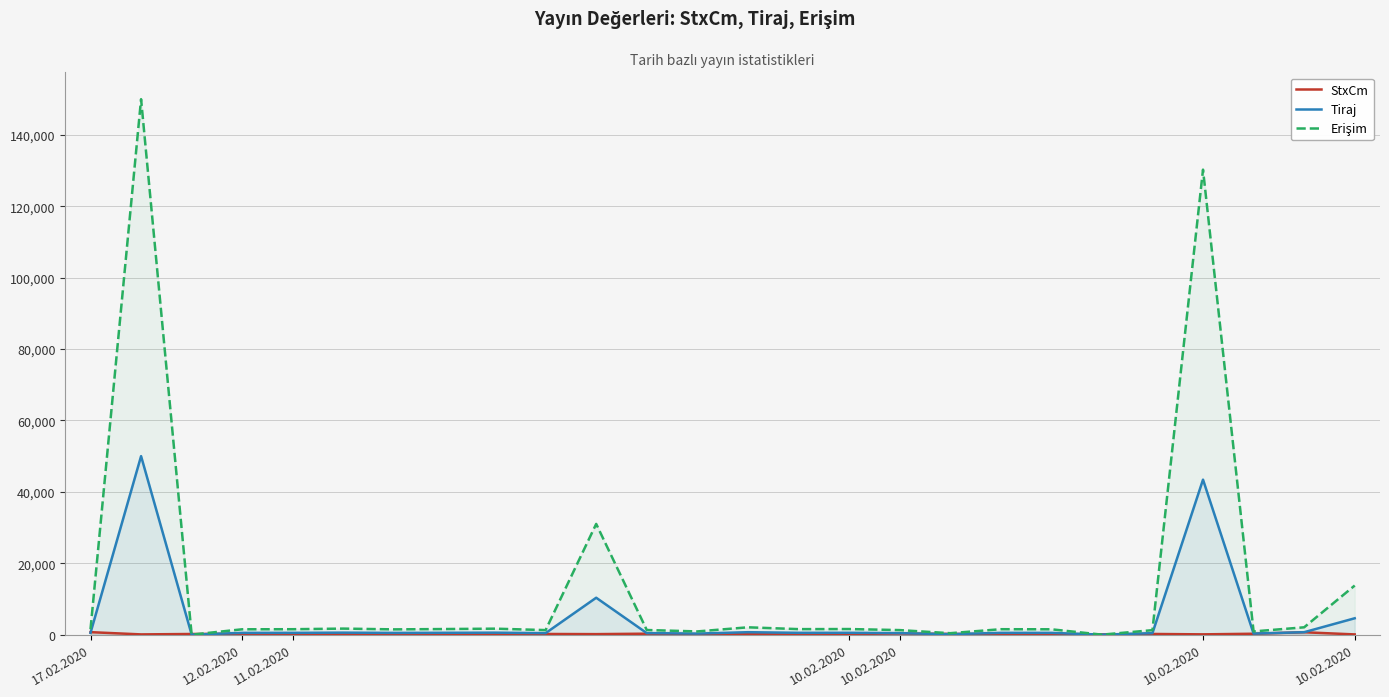

How many data points in Tiraj are less than 507?

13